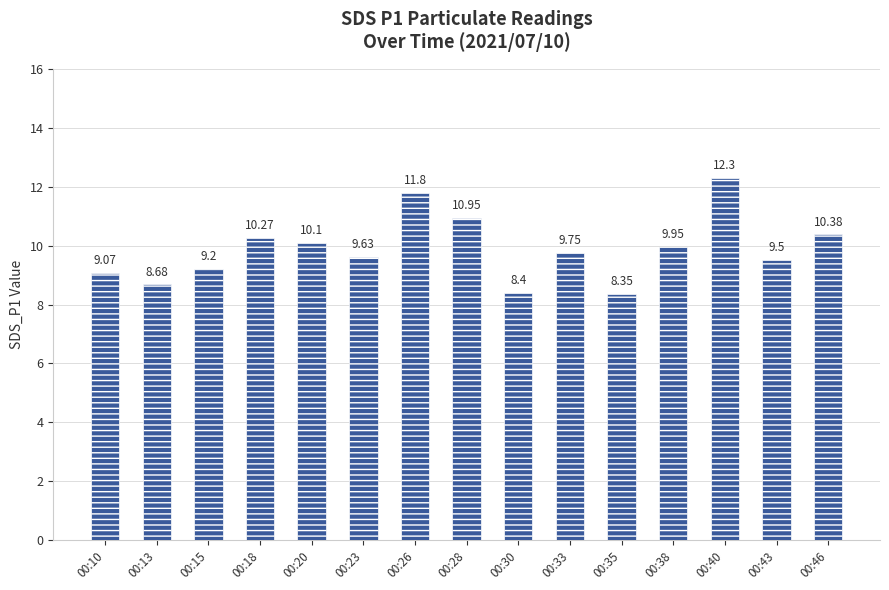

Read the value at 00:23.

9.6